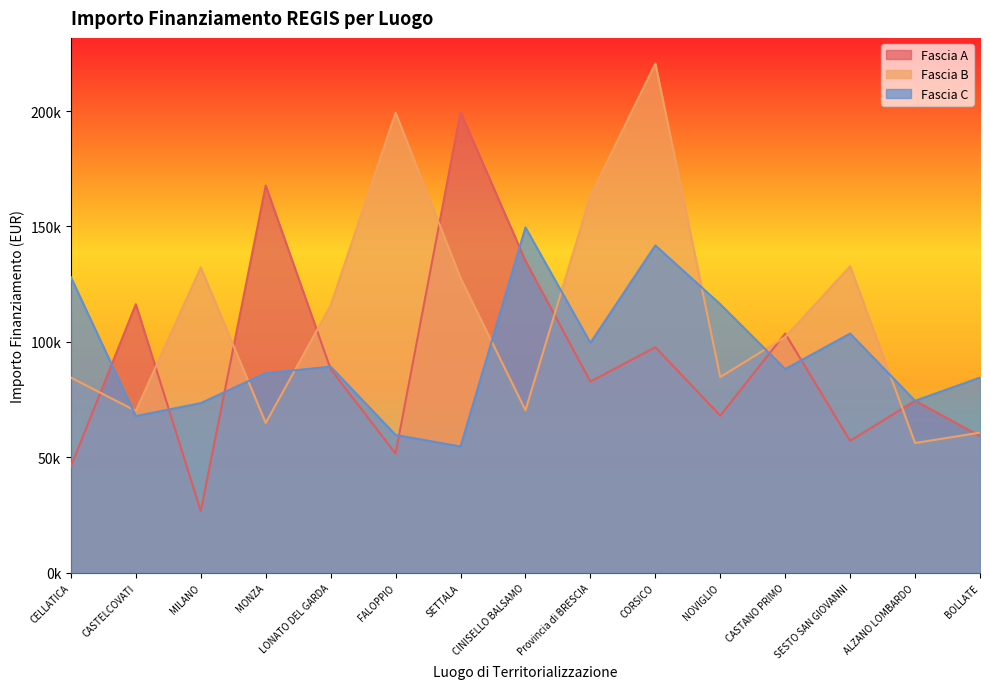

Where do Fascia A and Fascia C first cross each other?

CELLATICA and CASTELCOVATI